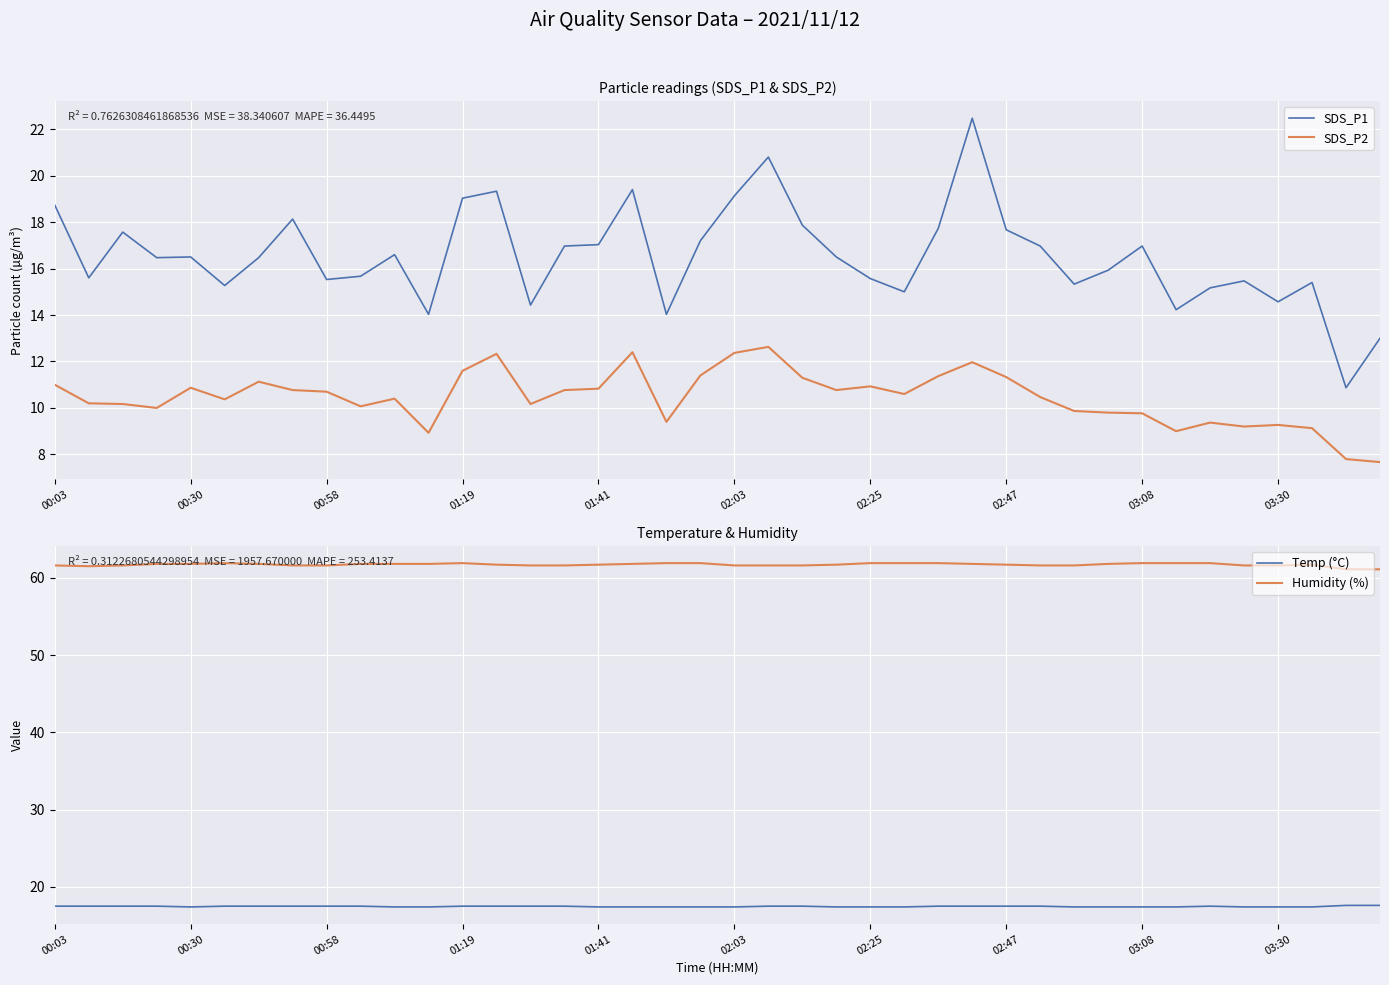

Between 39 and 34, which is larger?

34